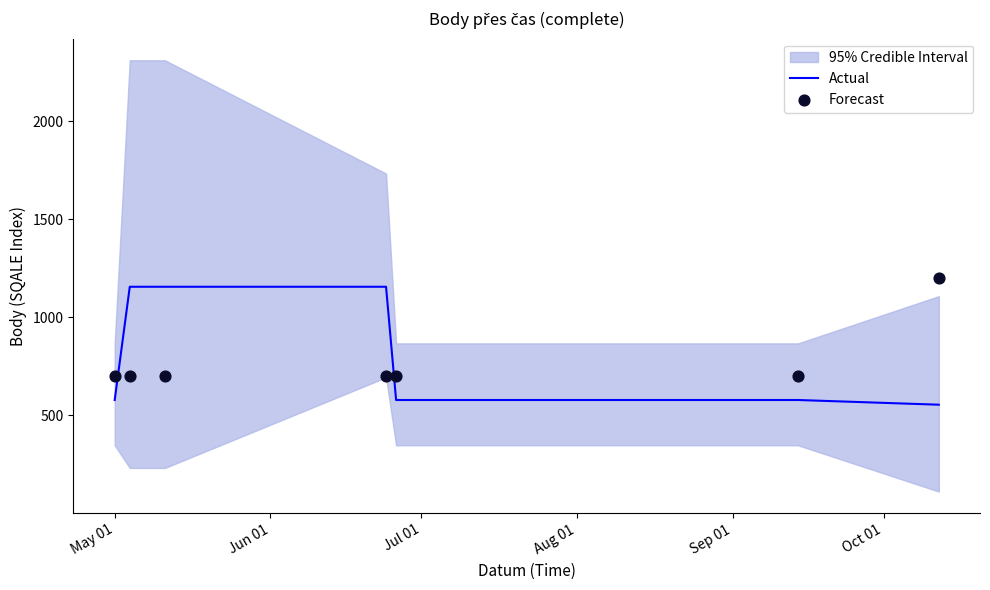

Is the value of Actual at Sep 01 greater than the value of Forecast at 6?

No